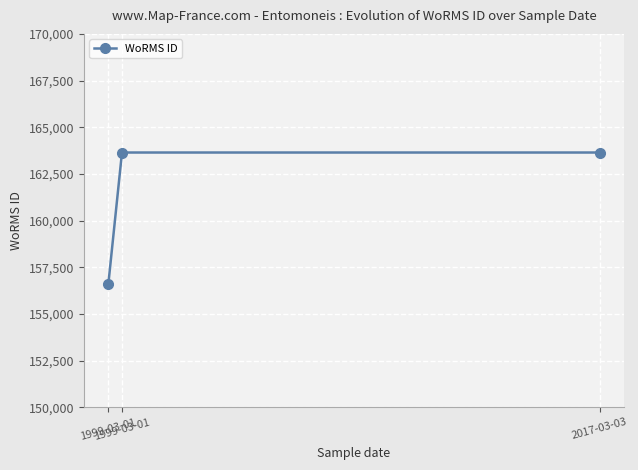

The chart shows a value of 245216 at 1999-03-01. True or false?

False